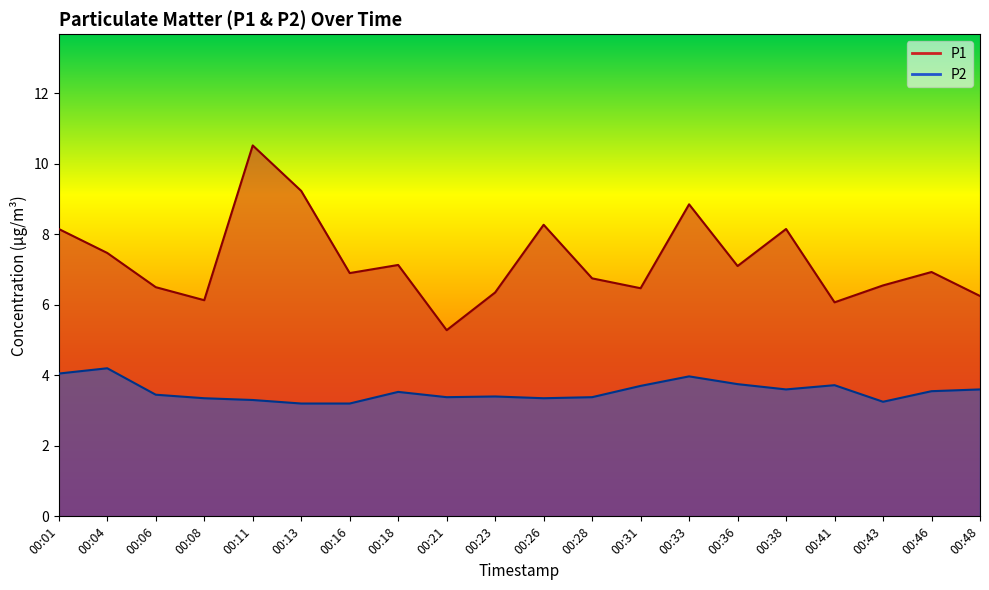

The P1 series shows 11.0 at 00:23. True or false?

False